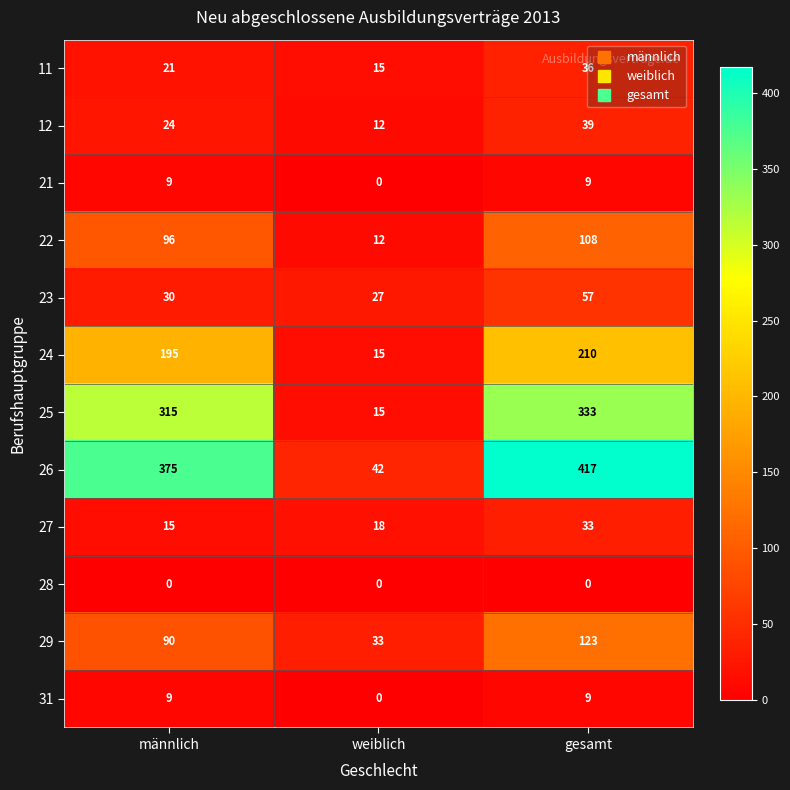

Rank the categories by 22 value from highest to lowest.

gesamt, männlich, weiblich